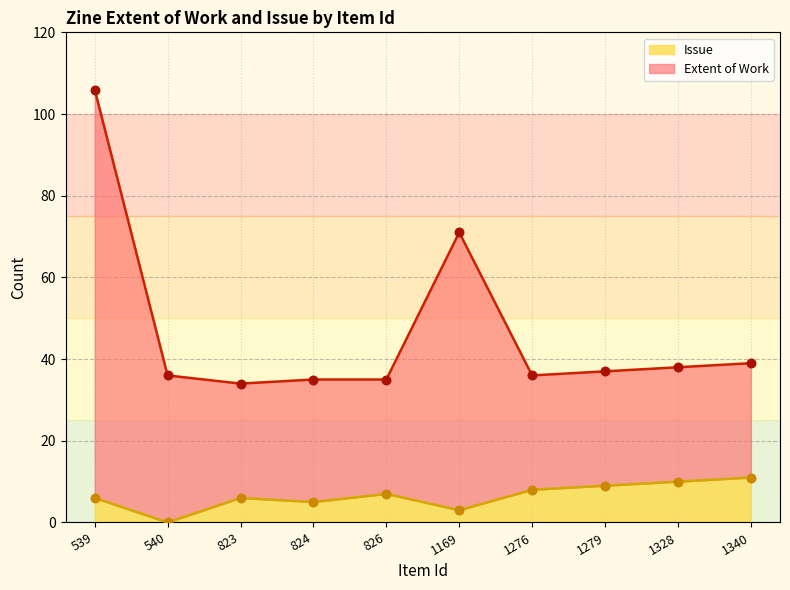

Which series reaches the maximum Y coordinate?

Extent of Work